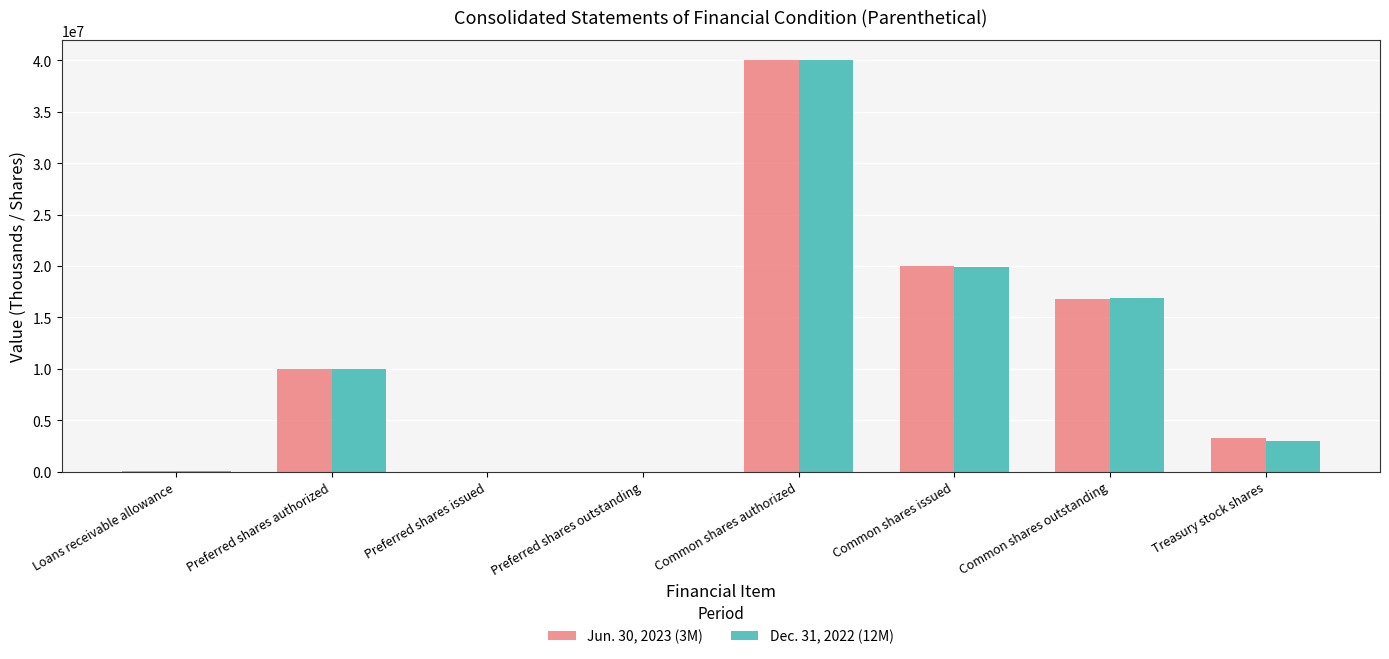

Between Common shares authorized and Treasury stock shares, which series saw the biggest shift?

Dec. 31, 2022 (12M)